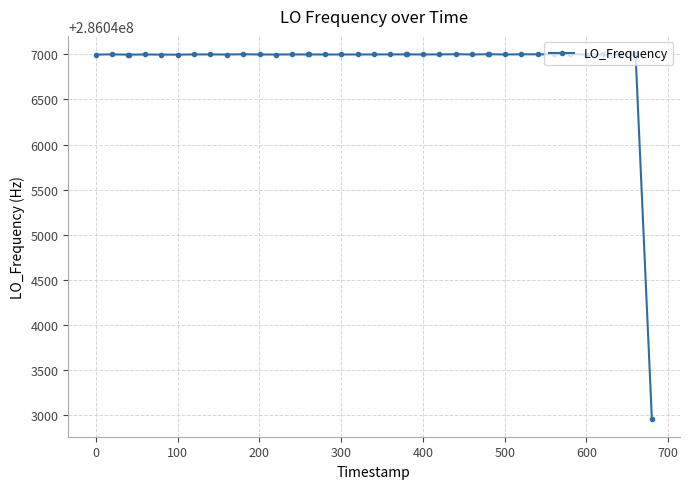

What is the greatest value displayed?

286047004.2